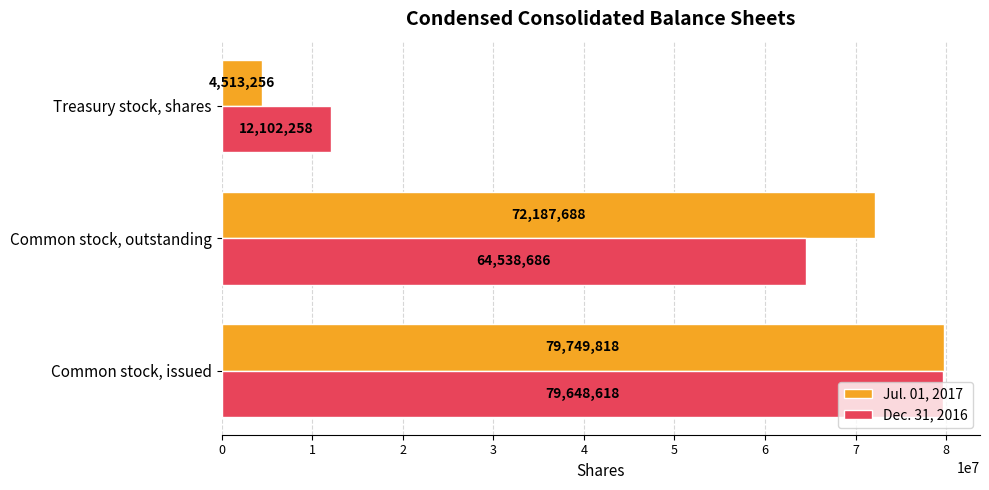

The Jul. 01, 2017 series shows 72187688 at Common stock, outstanding. True or false?

True